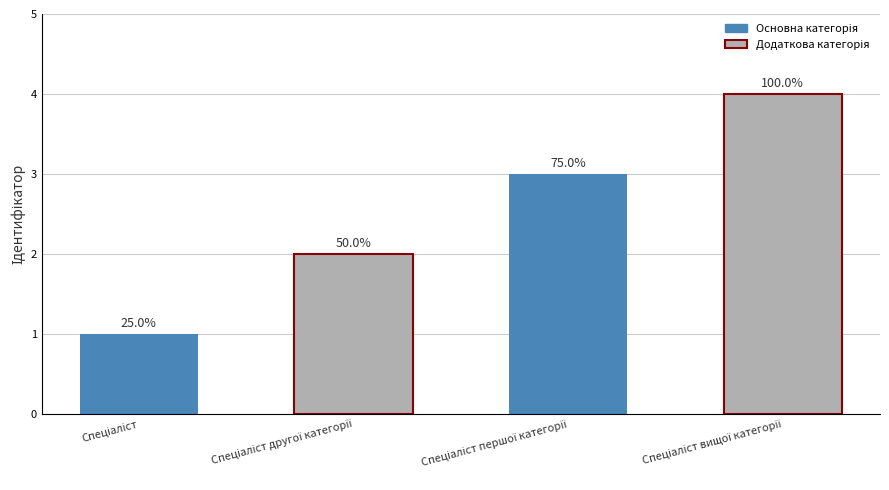

At which label is the value closest to 2?

Спеціаліст другої категорії